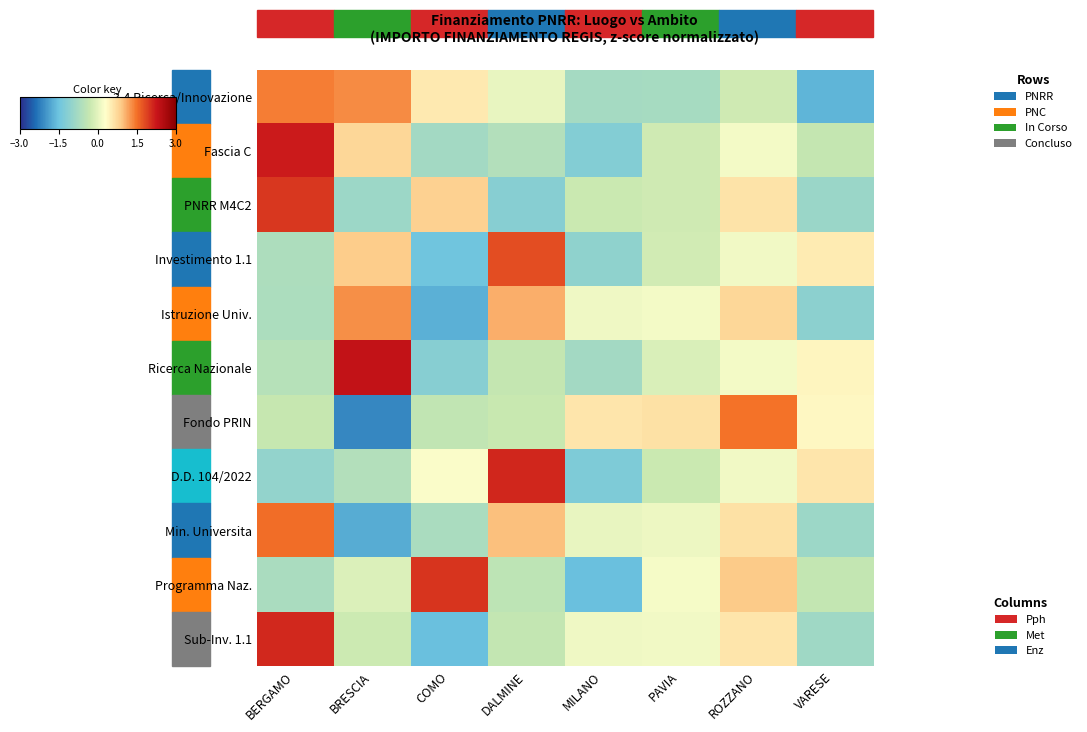

At which category is the sum across all series the highest?

ROZZANO